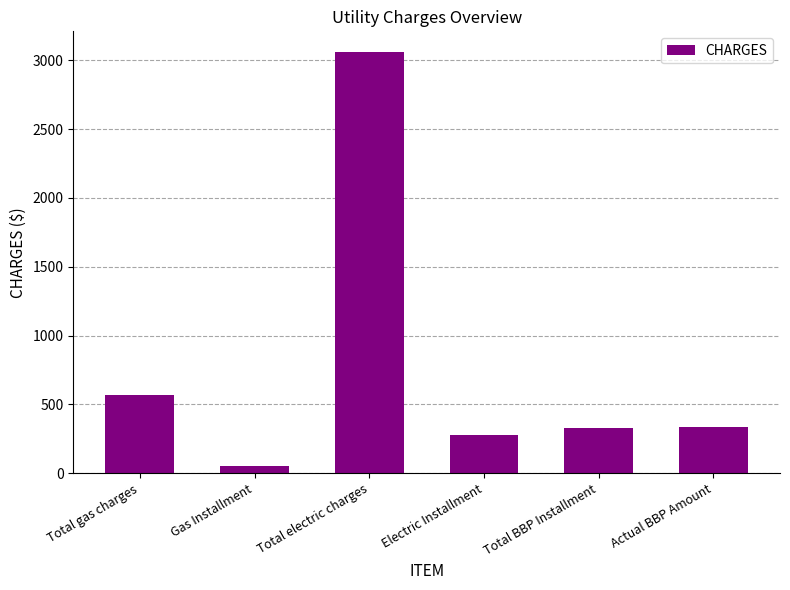

What is the average value?

769.8